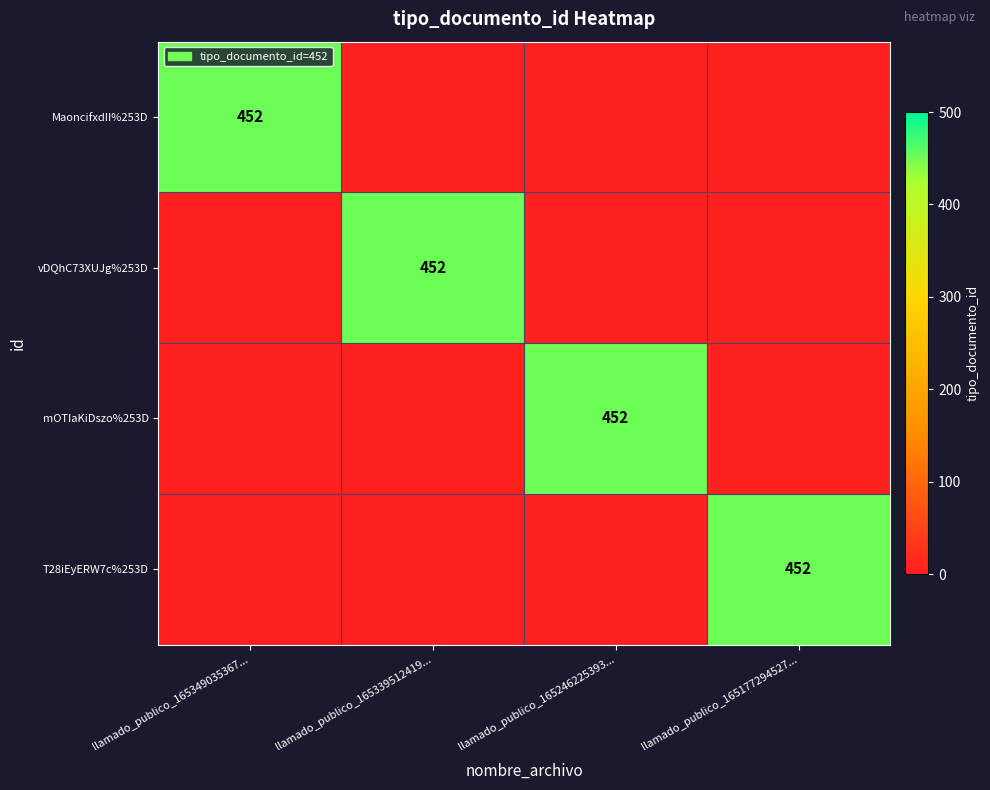

Which category has the highest value across all series?

llamado_publico_165349035367...